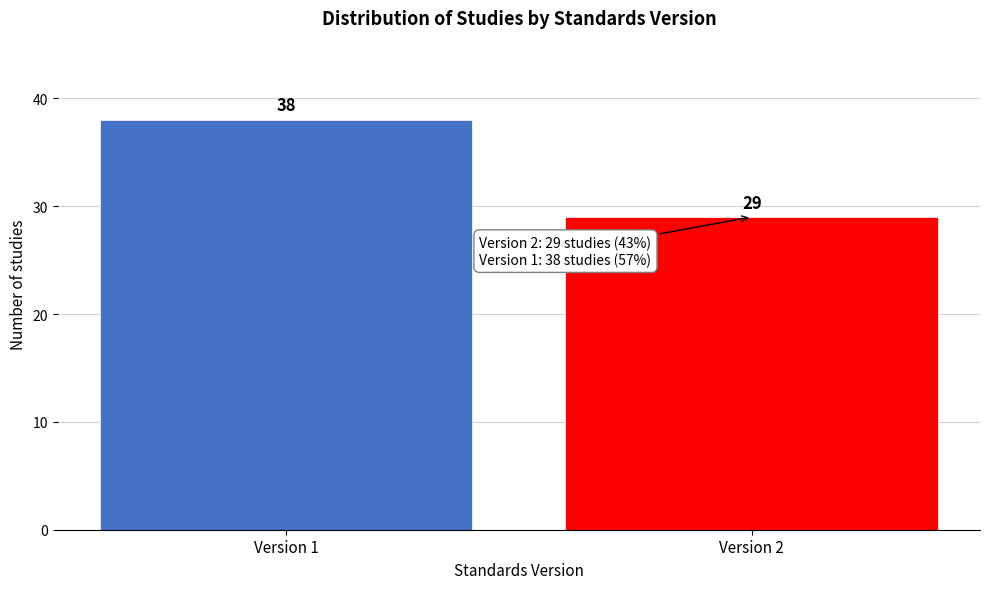

Reading left to right, list all the values displayed in this chart.

Version 1=38	Version 2=29